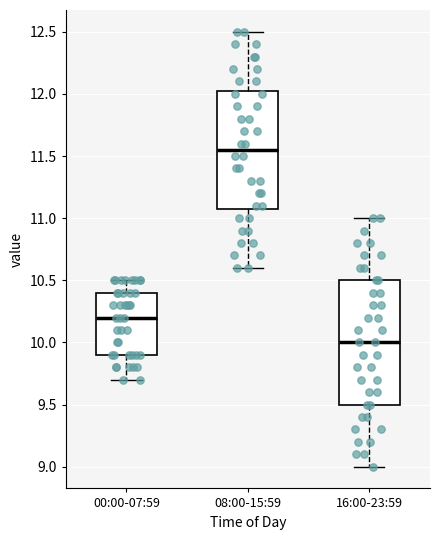

Which box has the lowest median line?

16:00-23:59